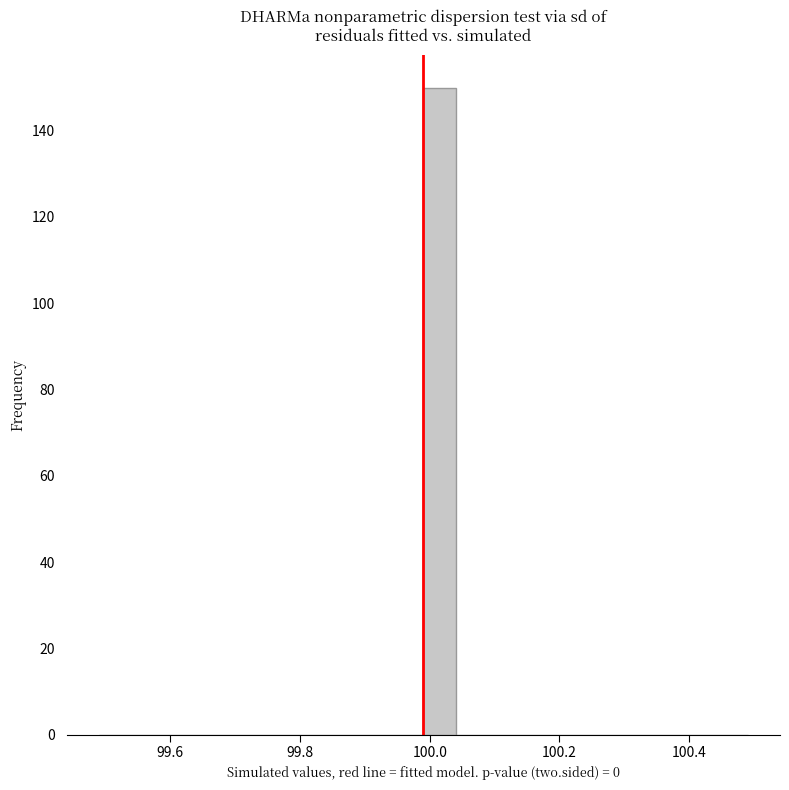

Around what value on the x-axis is the tallest bar? Give the approximate position of its centre, as read against the axis.

100.02